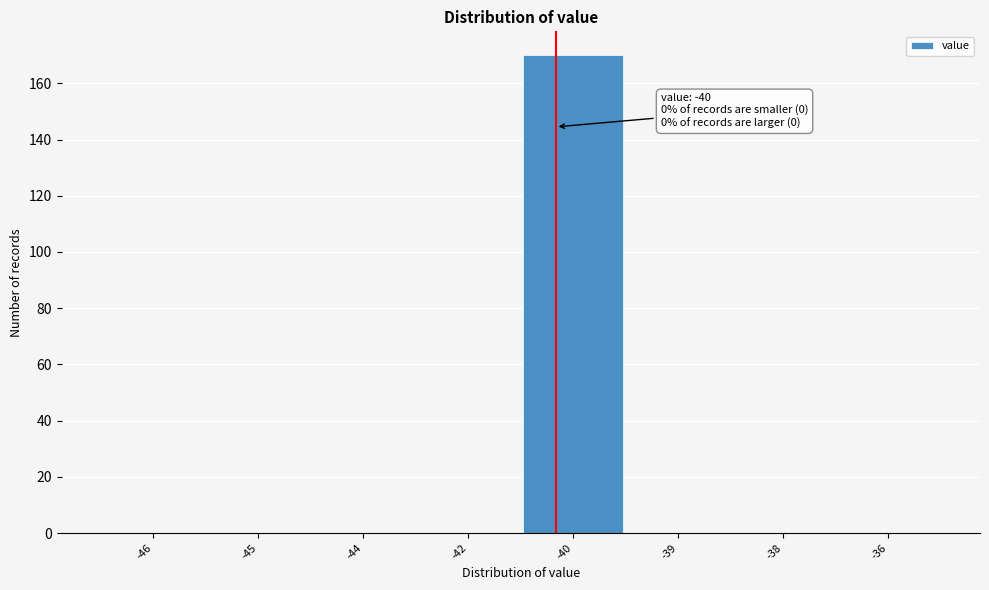

Reading left to right, what are all the values shown in this chart?

-46=0	-45=0	-44=0	-42=0	-40=170	-39=0	-38=0	-36=0